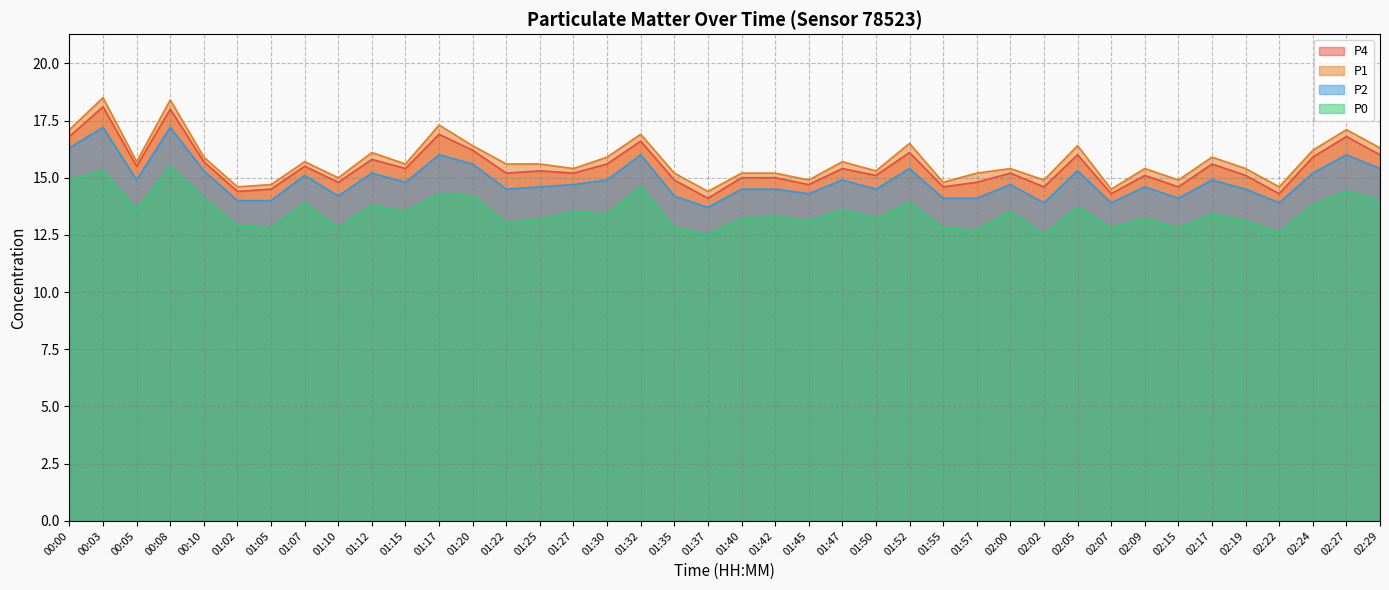

Rank the series at 01:40 from highest to lowest value.

P1, P4, P2, P0